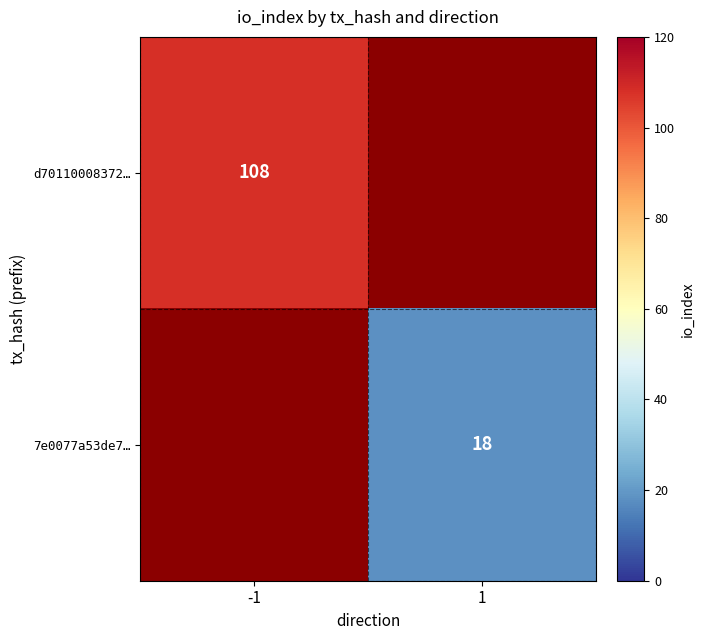

Which category has the highest value across all series?

-1